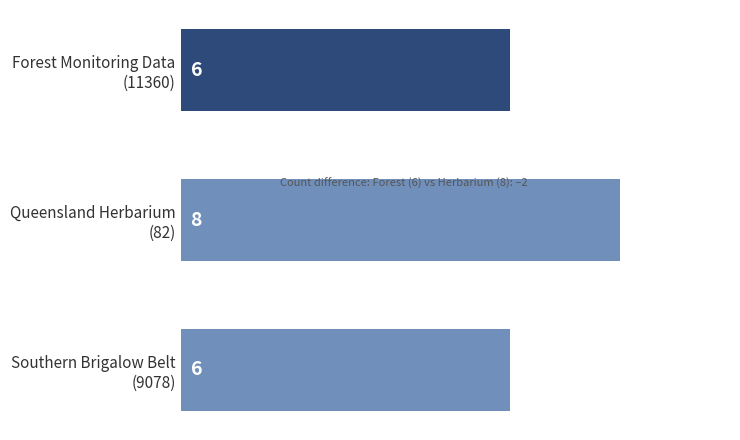

What is the value of the 2nd bar from the top?

8